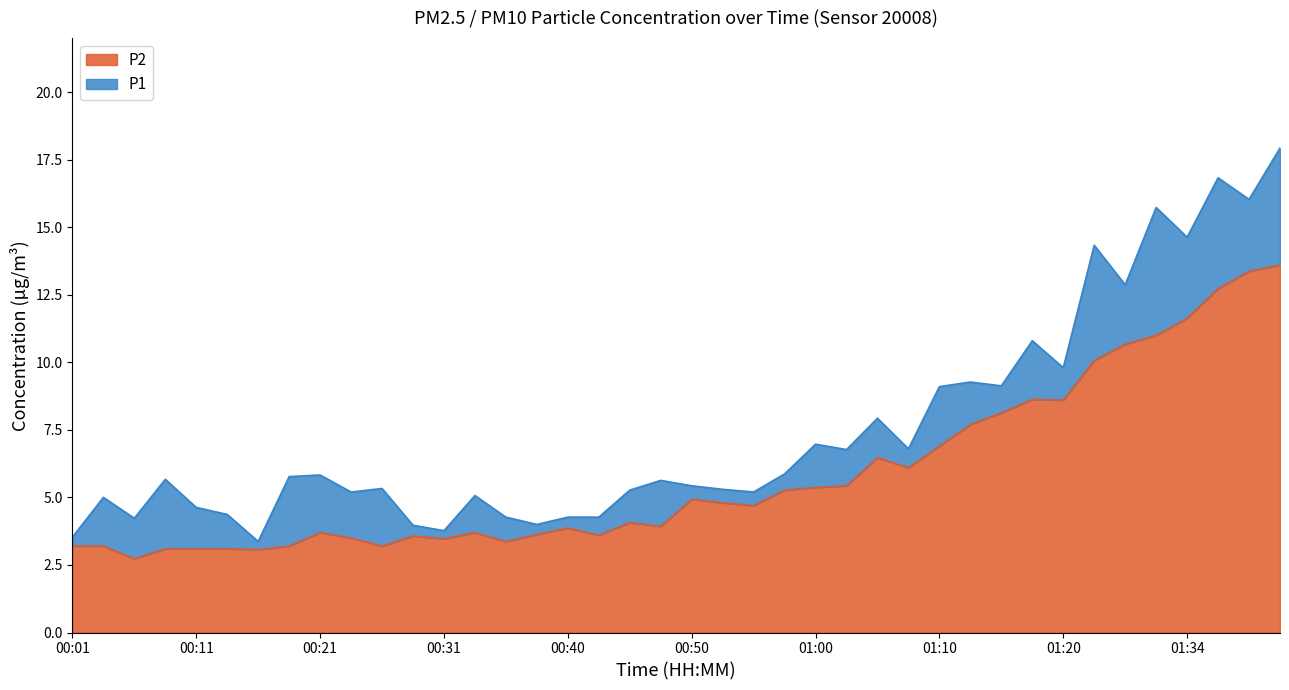

Between 01:08 and 01:29, which series saw the biggest shift?

P1